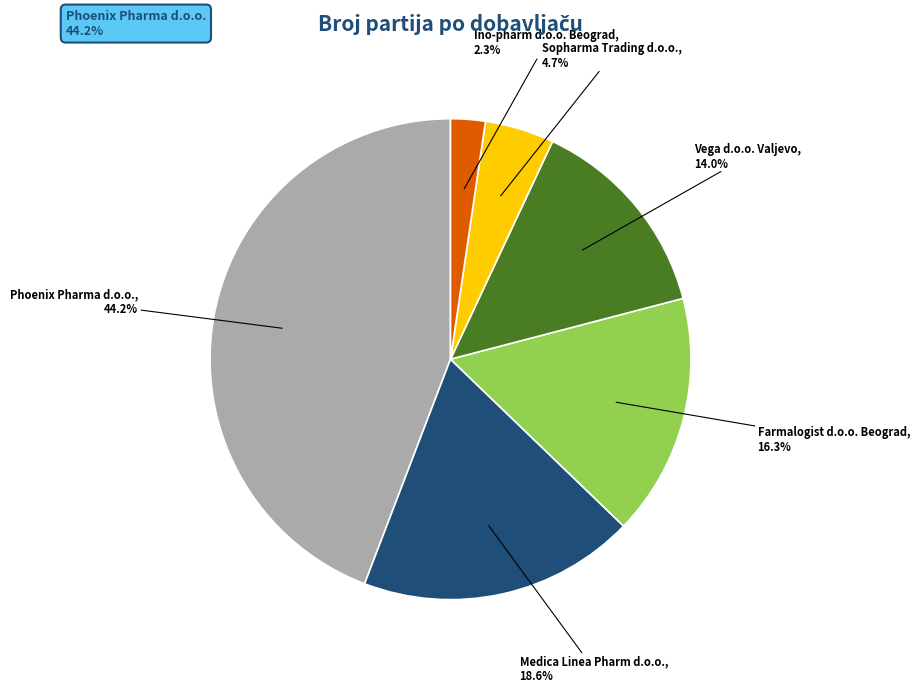

To the nearest percent, what portion does Medica Linea Pharm d.o.o. represent?

19%